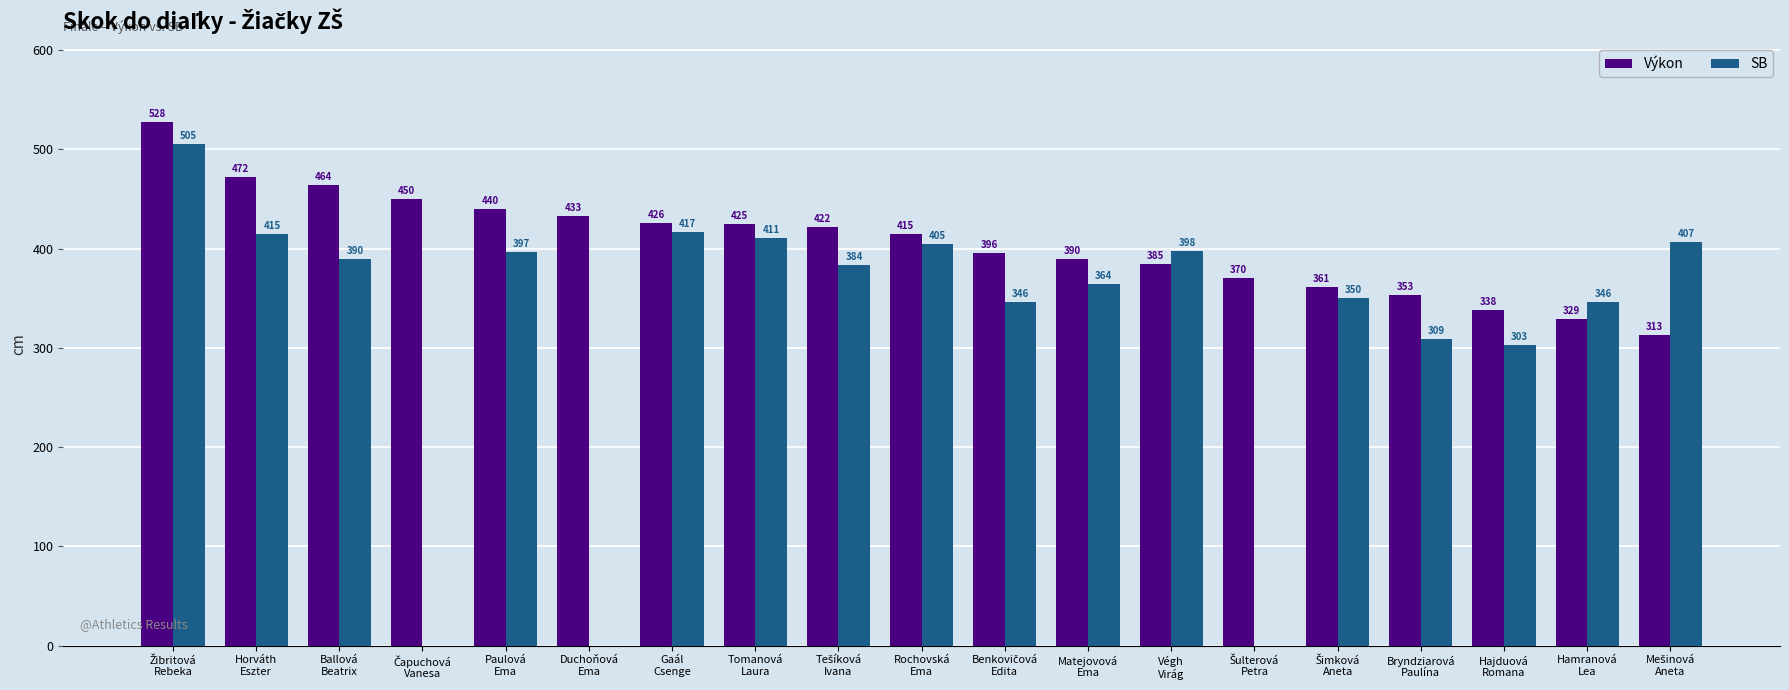

What is the maximum value shown in the chart?

528